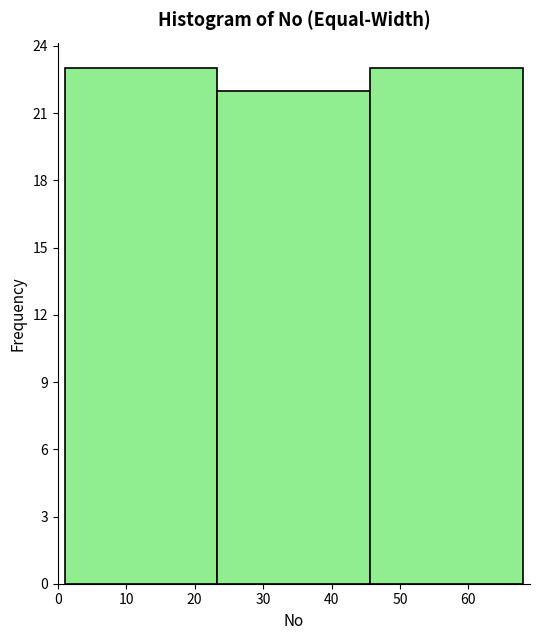

Reading left to right, transcribe this chart: for each bar, give the range it covers on the x-axis and its height. Neither the bar edges nor the heights are printed on the chart, so give them approximately, as read against the axes.

1 to 23: 23
23 to 46: 22
46 to 68: 23